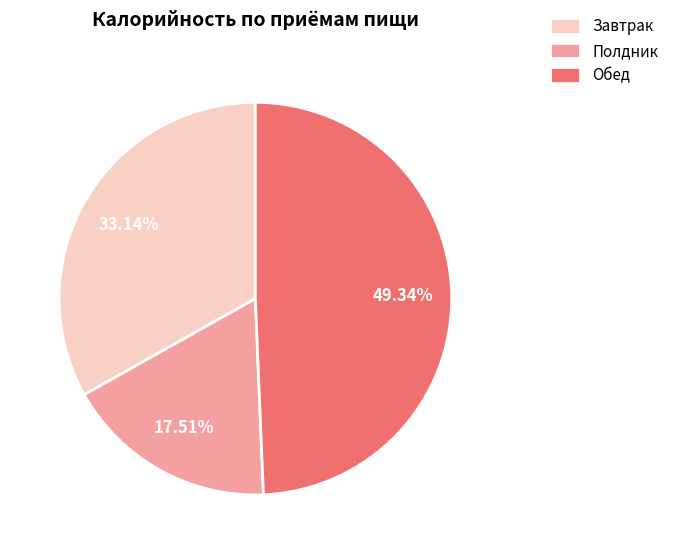

Between Полдник and Обед, which is larger?

Обед